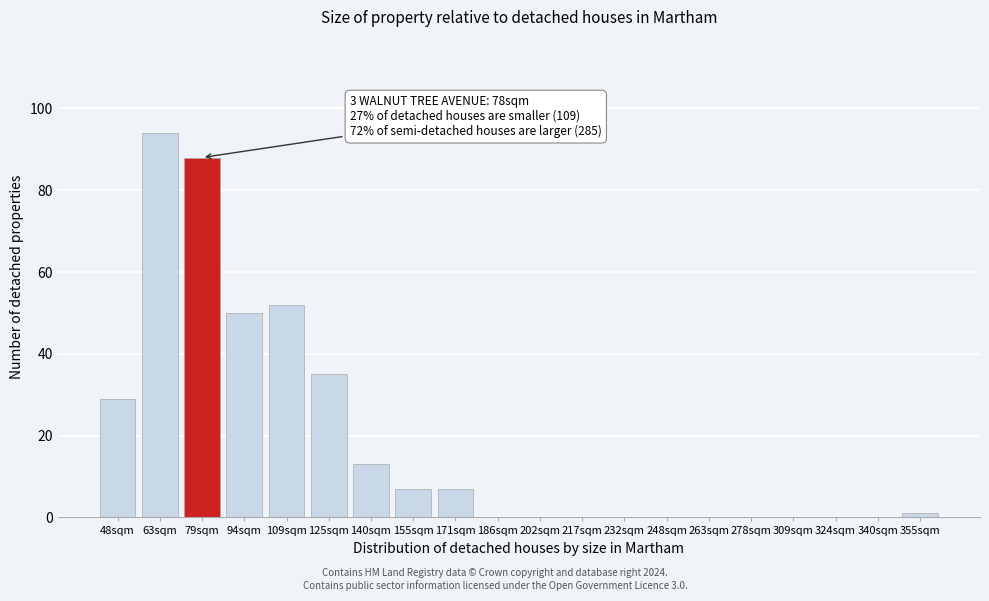

Reading right to left, transcribe all the data shown in this chart.

355sqm=1	340sqm=0	324sqm=0	309sqm=0	278sqm=0	263sqm=0	248sqm=0	232sqm=0	217sqm=0	202sqm=0	186sqm=0	171sqm=7	155sqm=7	140sqm=13	125sqm=35	109sqm=52	94sqm=50	79sqm=88	63sqm=94	48sqm=29